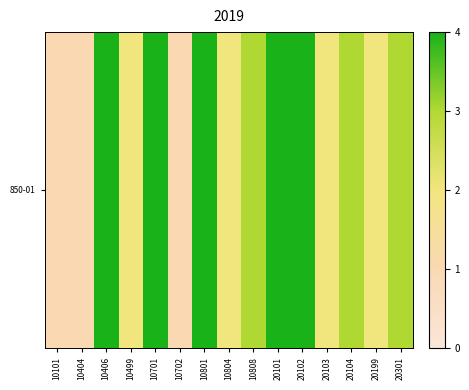

What is the ratio of the value at 10702 to the value at 10801?

0.2